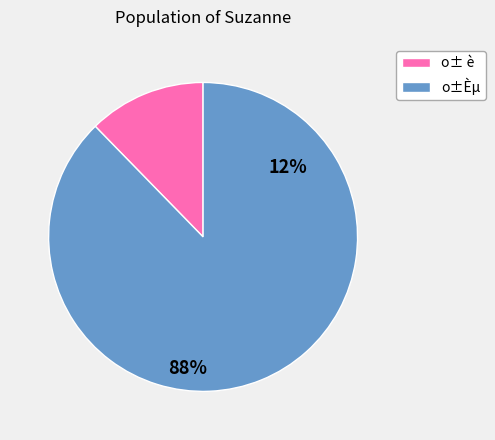

Is there any slice that represents more than half of the pie?

Yes